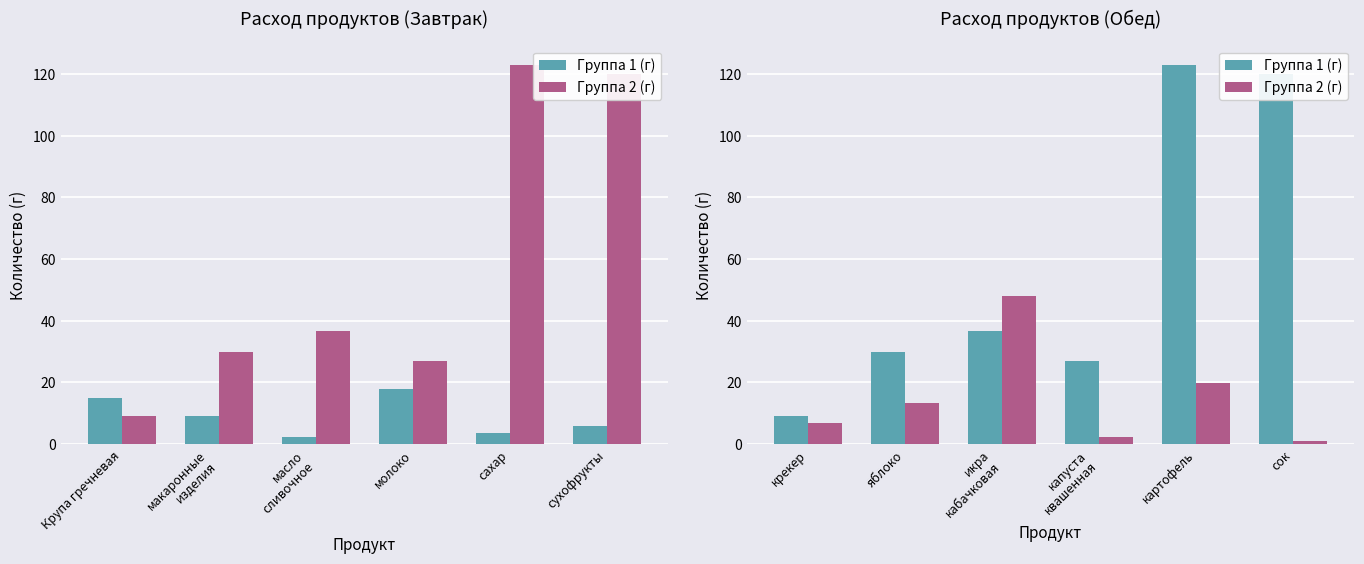

What is the minimum value for Группа 2 (г)?

0.9